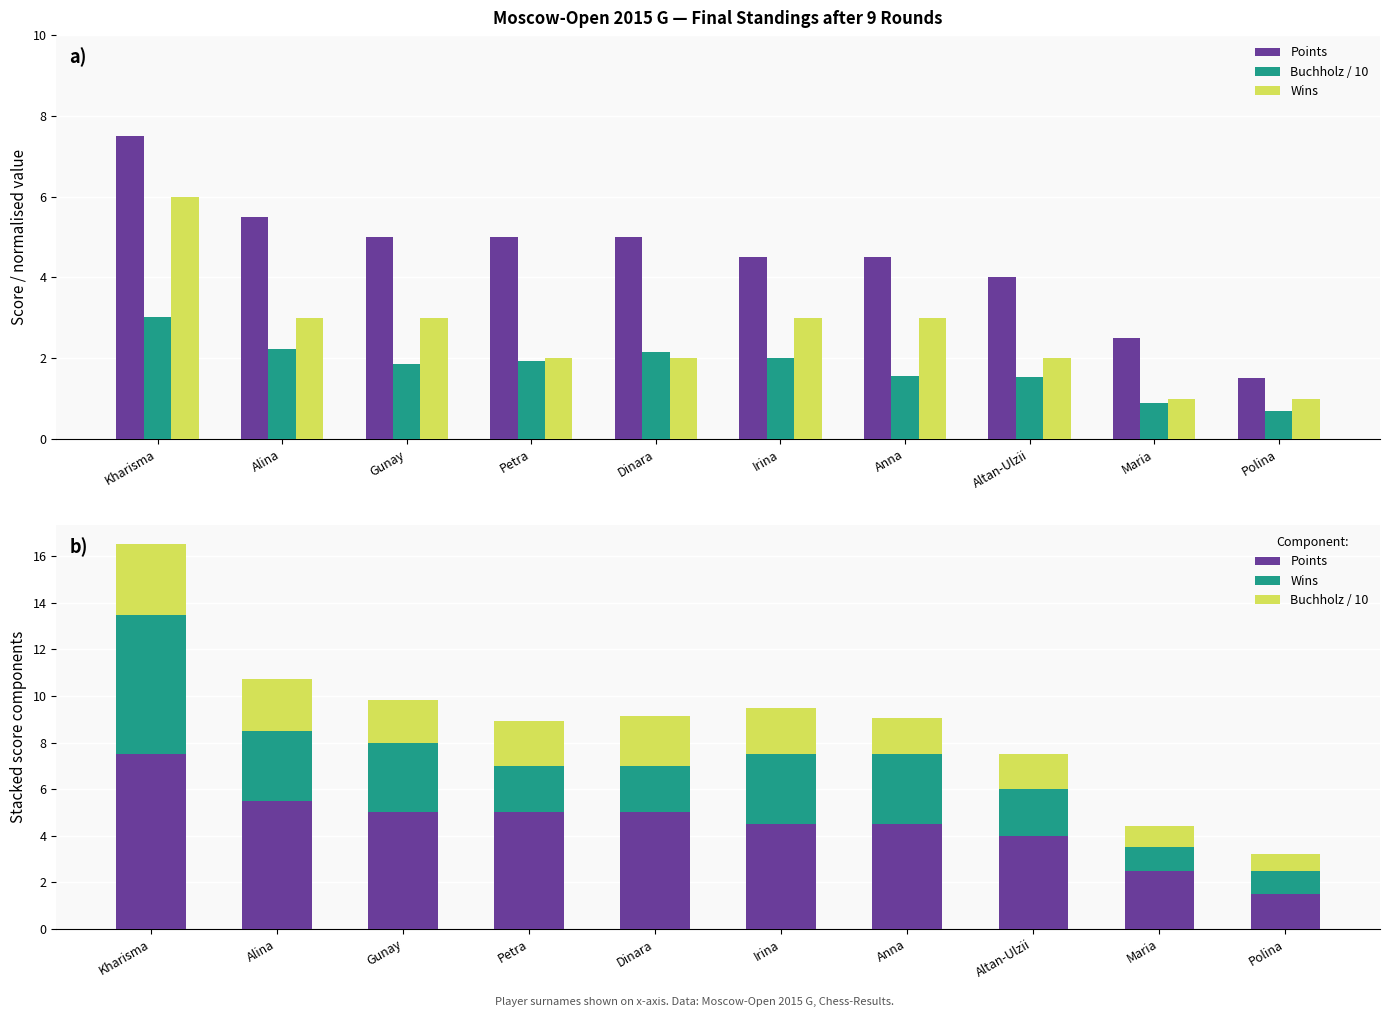

Count the number of categories in the chart.

10